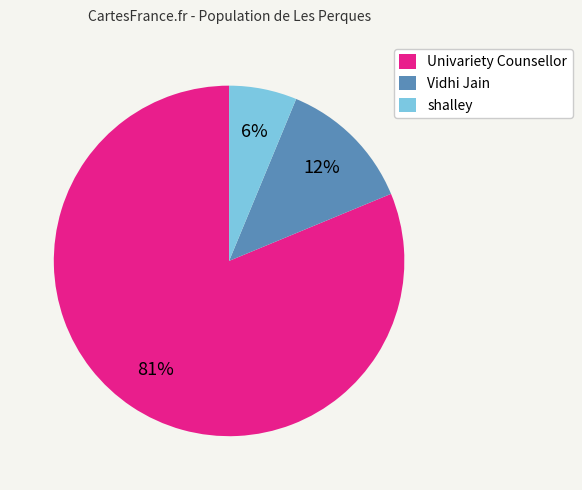

What percentage is the shalley slice, to the nearest percent?

6%